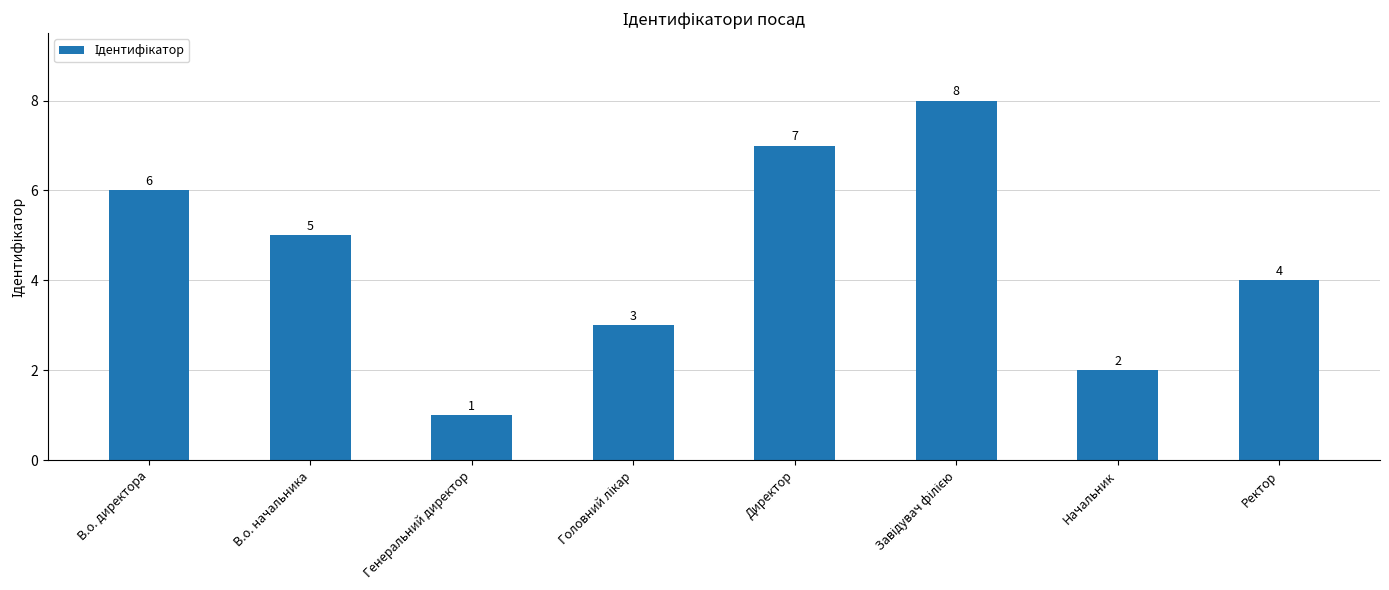

Reading right to left, transcribe all the data shown in this chart.

4	2	8	7	3	1	5	6